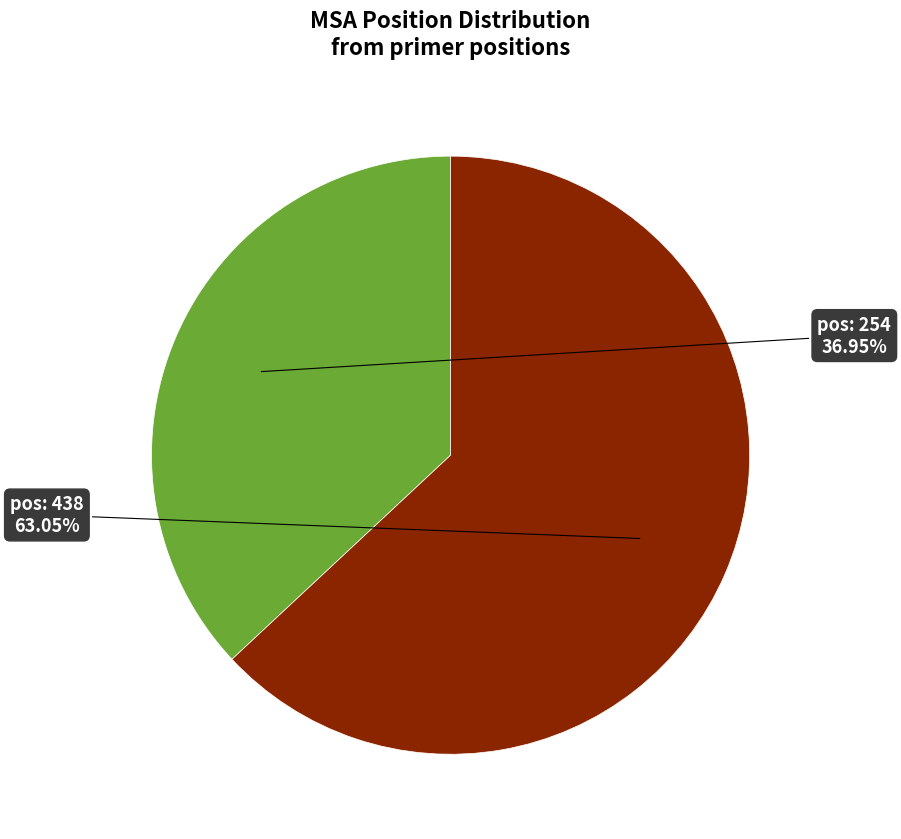

How many slices are in this pie chart?

2